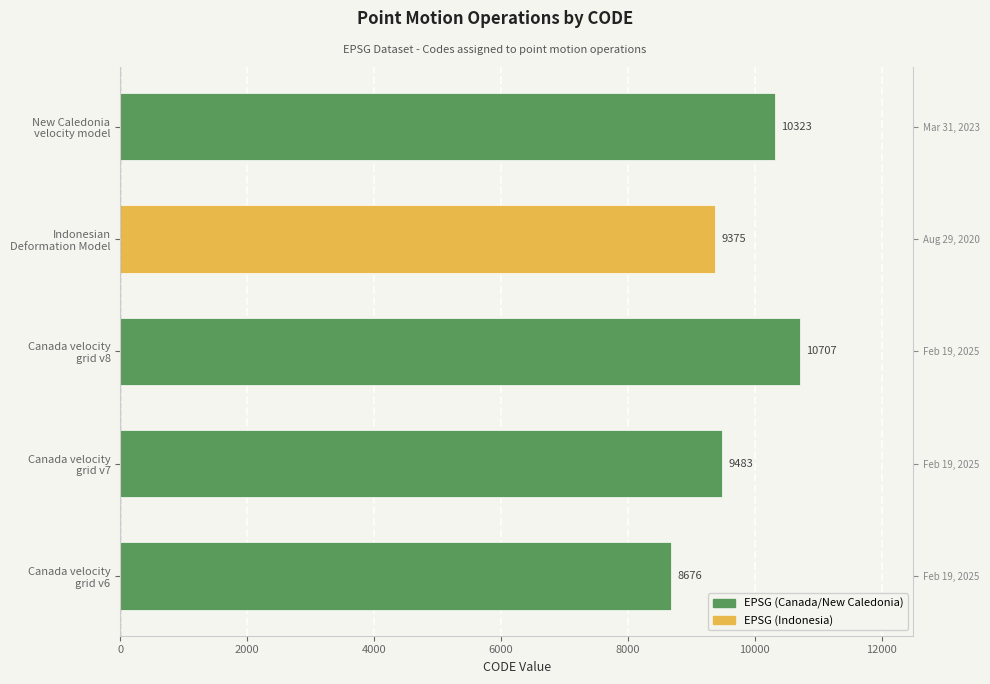

Which has a higher value, Canada velocity
grid v8 or Canada velocity
grid v6?

Canada velocity
grid v8